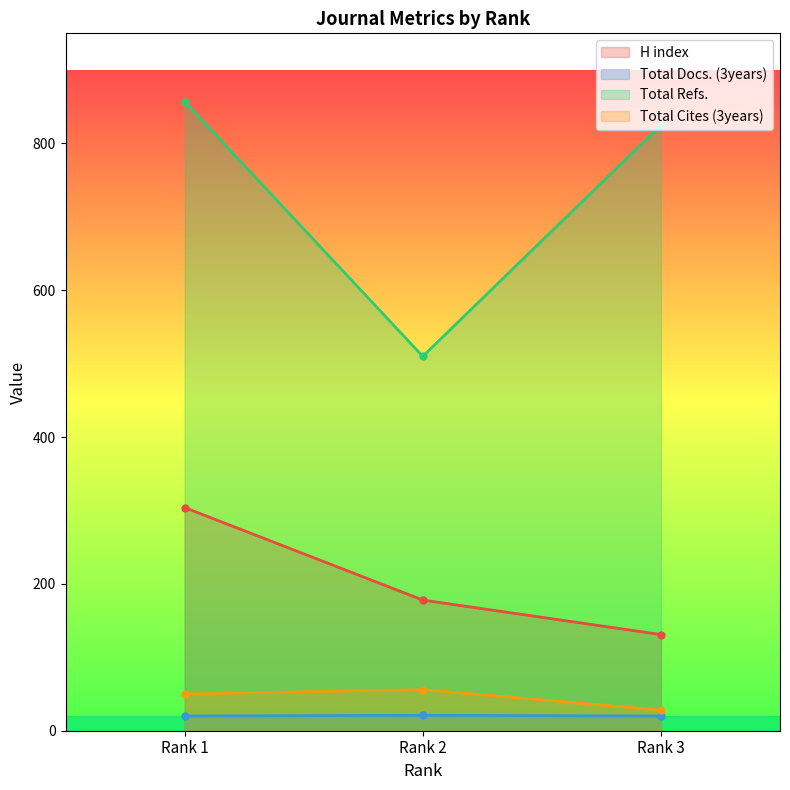

At Rank 2, list the series in order from smallest to largest.

Total Docs. (3years), Total Cites (3years), H index, Total Refs.